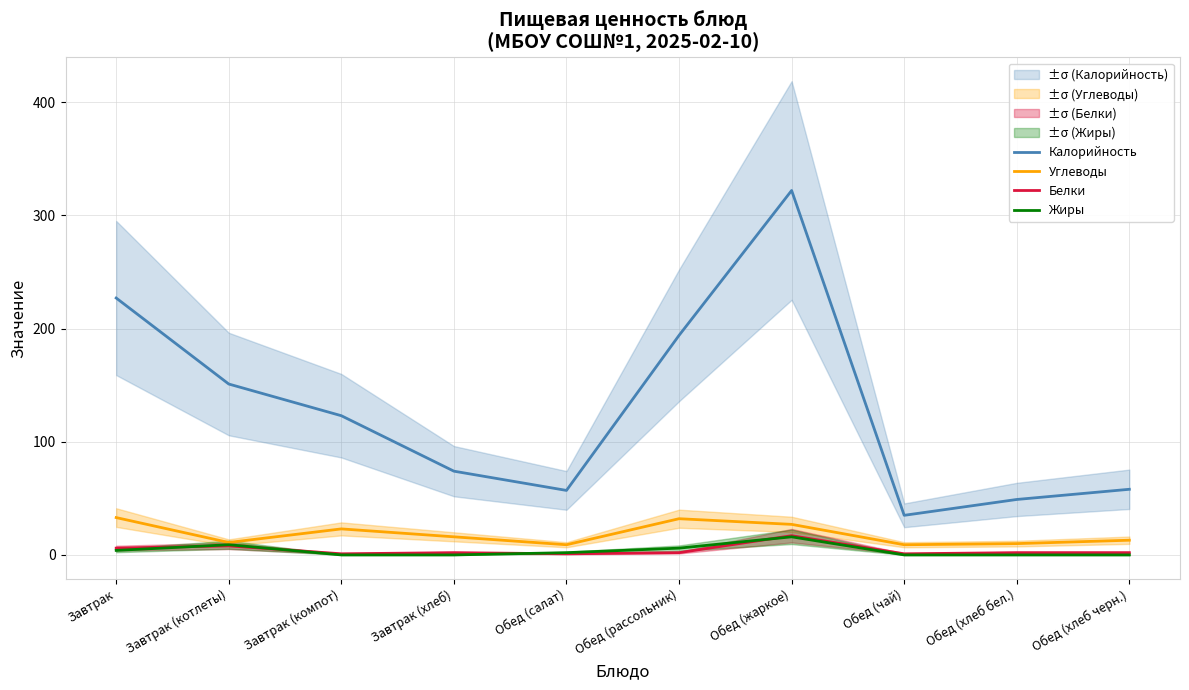

How many values in the Калорийность series are below 123?

5